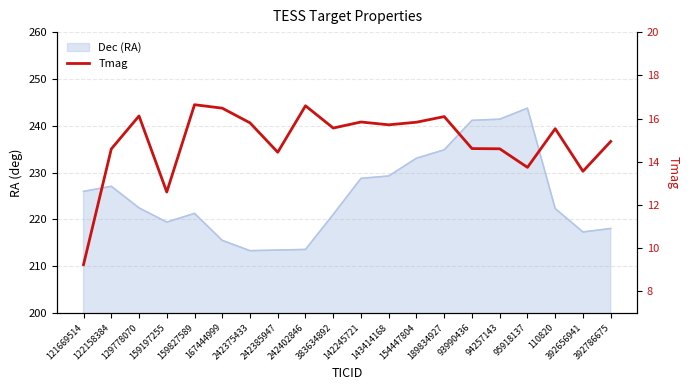

Between 154447804 and 159197255, which is larger?

154447804